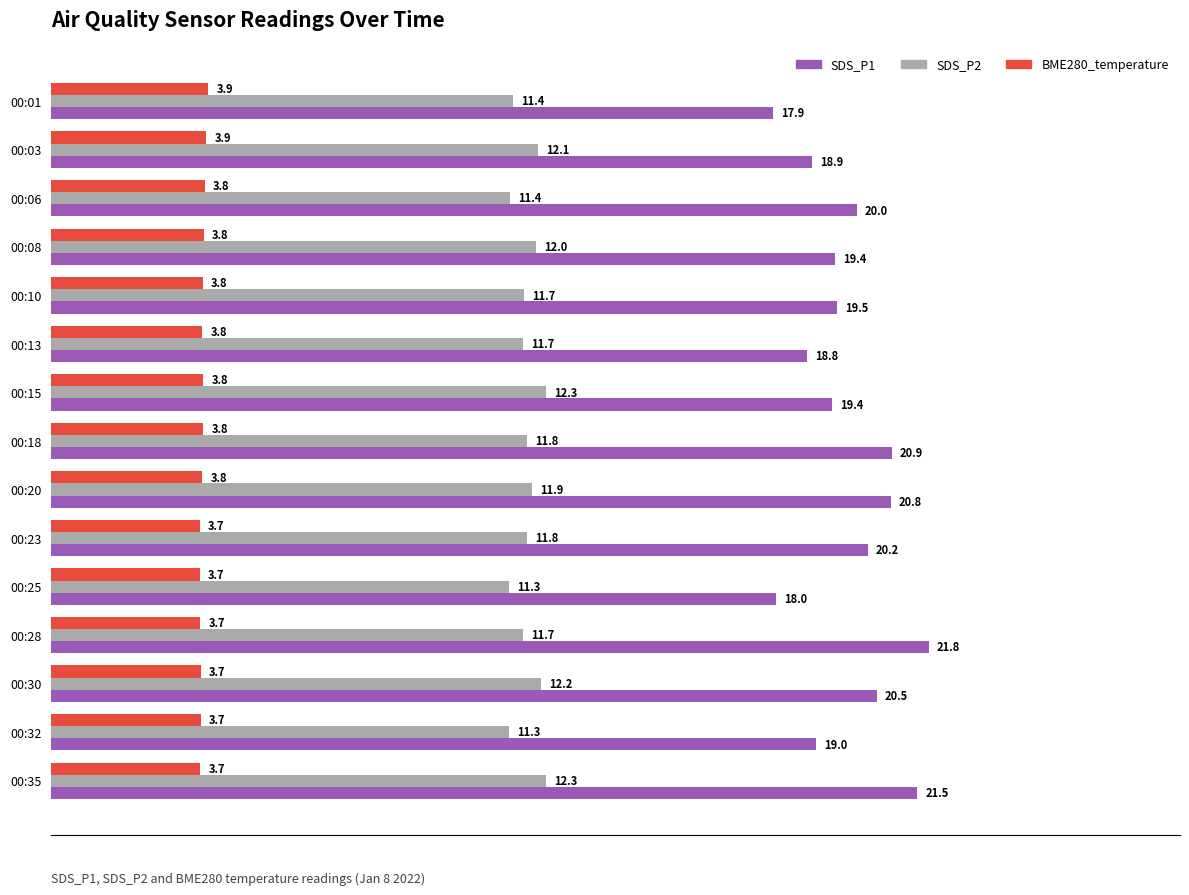

Is it true that SDS_P2 equals 19.4 at 00:03?

False